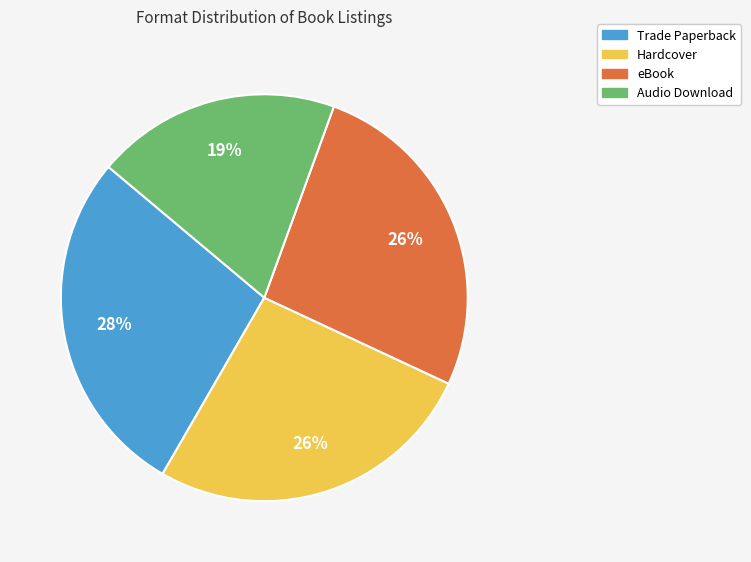

How many segments does this pie chart have?

4